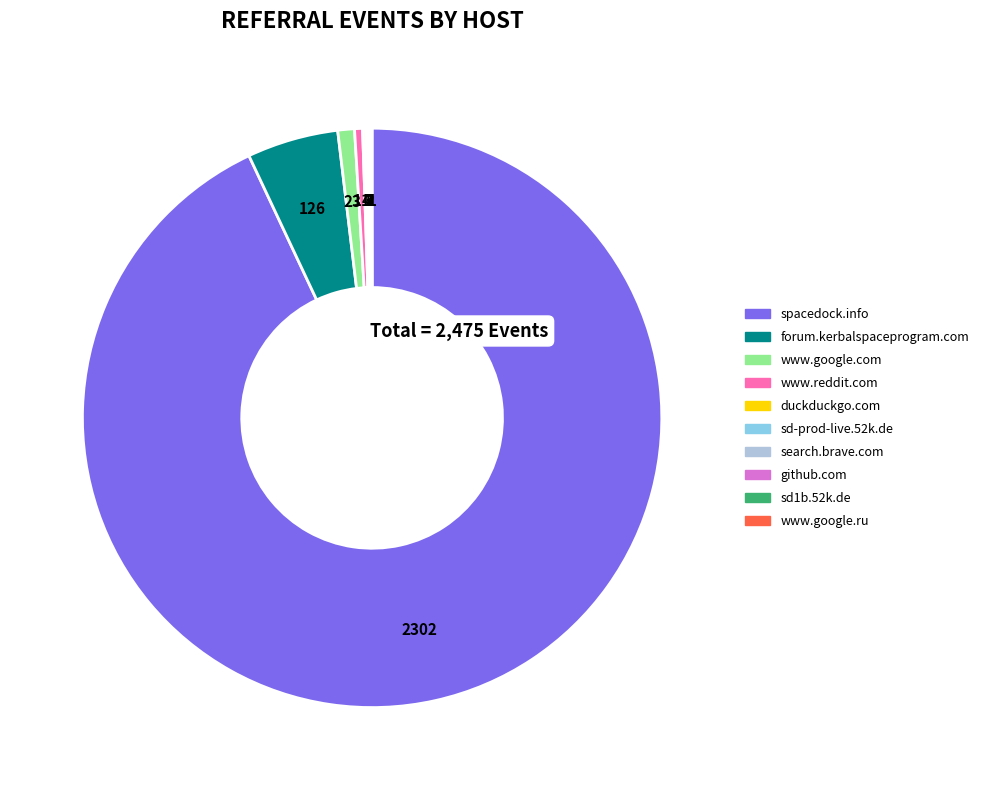

True or false: spacedock.info accounts for 93% of the total.

True